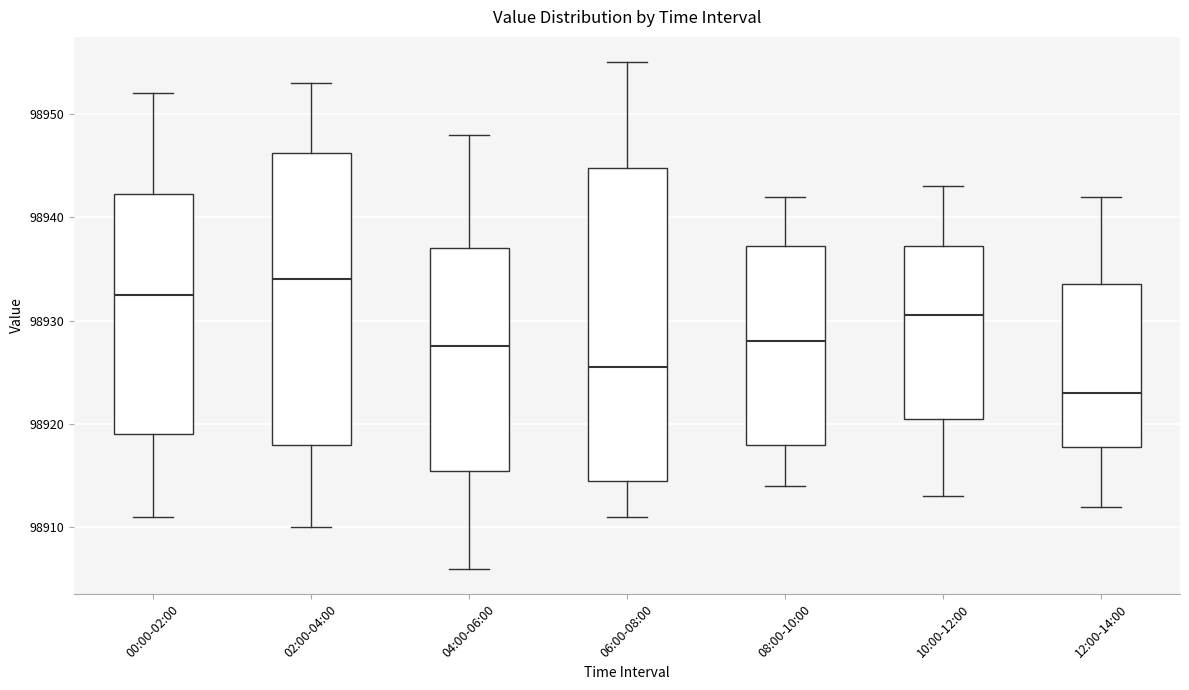

Where does the lower whisker of the box for 04:00-06:00 end on the y-axis? The values are not printed on the chart, so give them approximately, as read against the axis.

98906